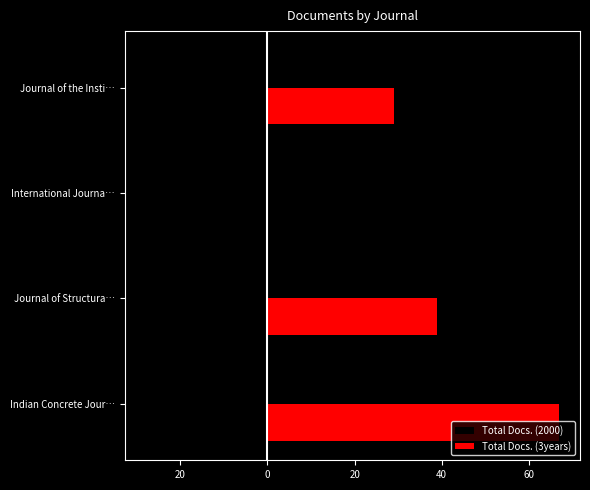

Count the number of categories in the chart.

4